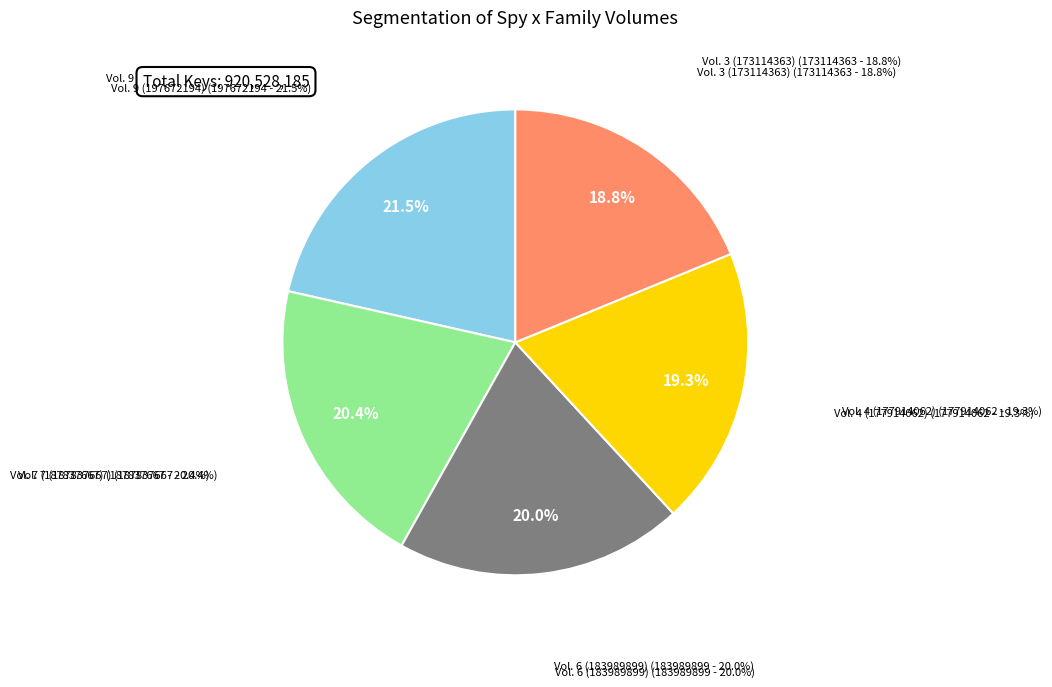

To the nearest percent, what is the difference between the largest and smallest slice percentages?

3%